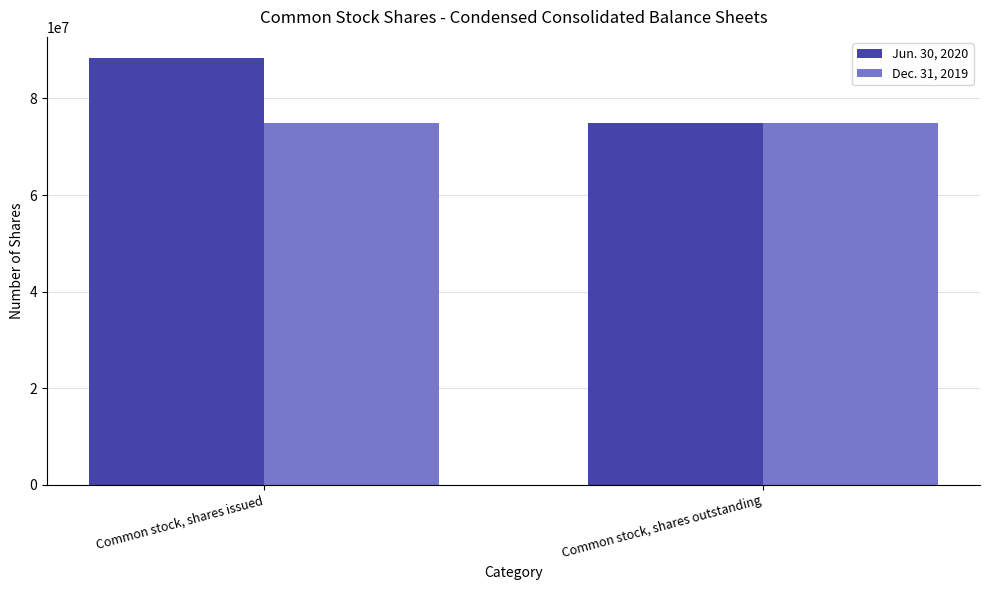

Which category has the lowest value in the Jun. 30, 2020 series?

Common stock, shares outstanding